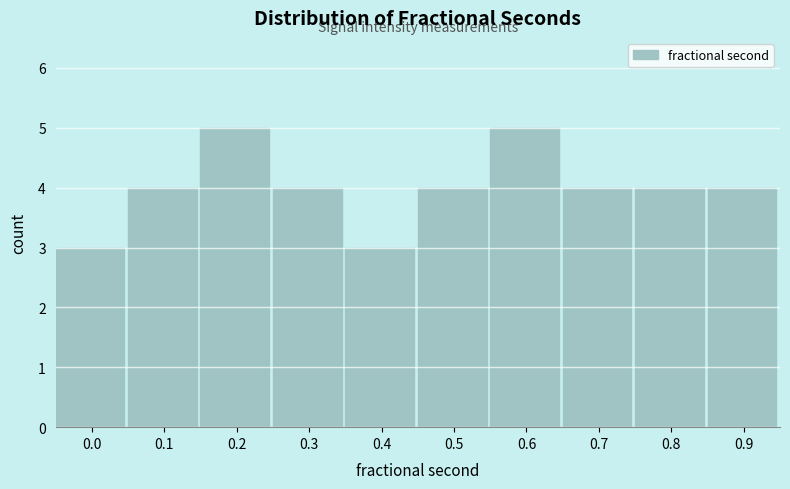

Reading right to left, extract all data points from this chart.

4	4	4	5	4	3	4	5	4	3